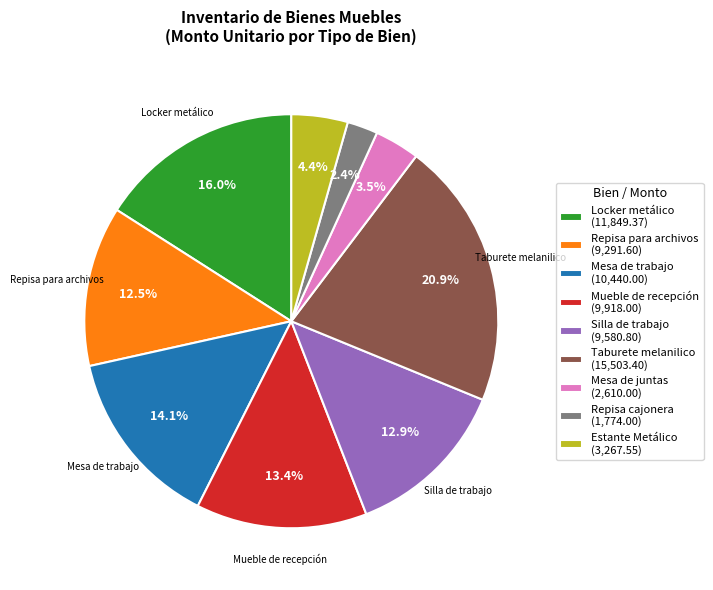

Between Mueble de recepción (9,918.00) and Taburete melanilico (15,503.40), which is larger?

Taburete melanilico (15,503.40)